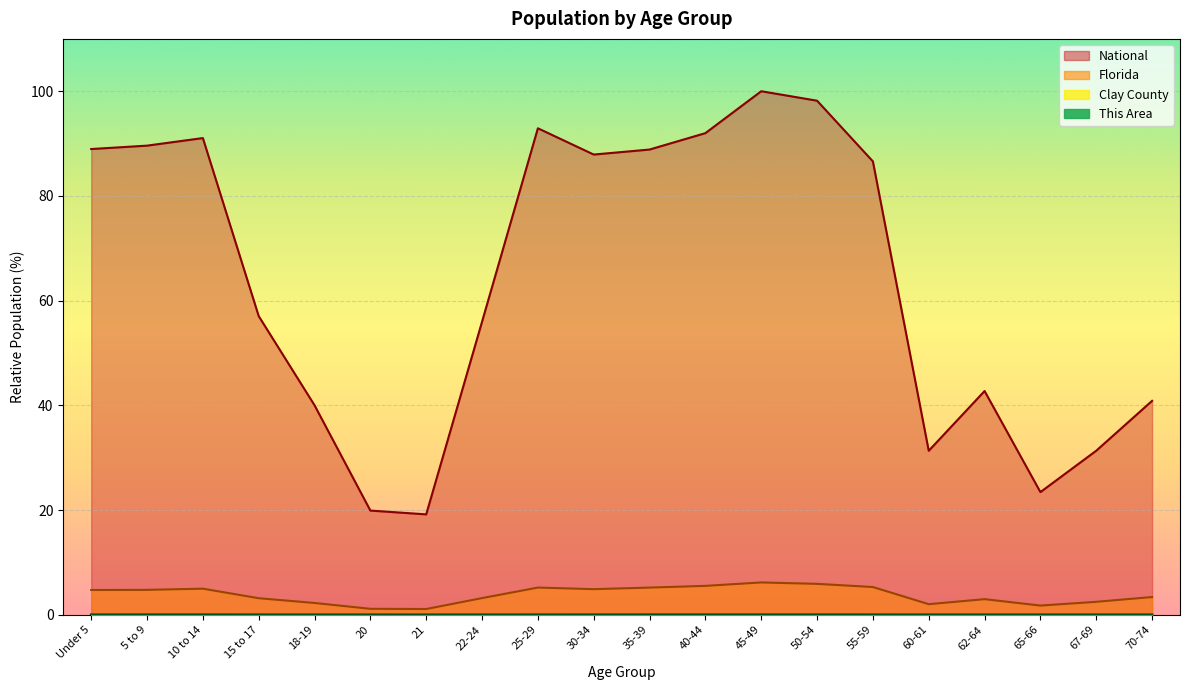

What is the difference between the highest and lowest values at 45-49?

100.0